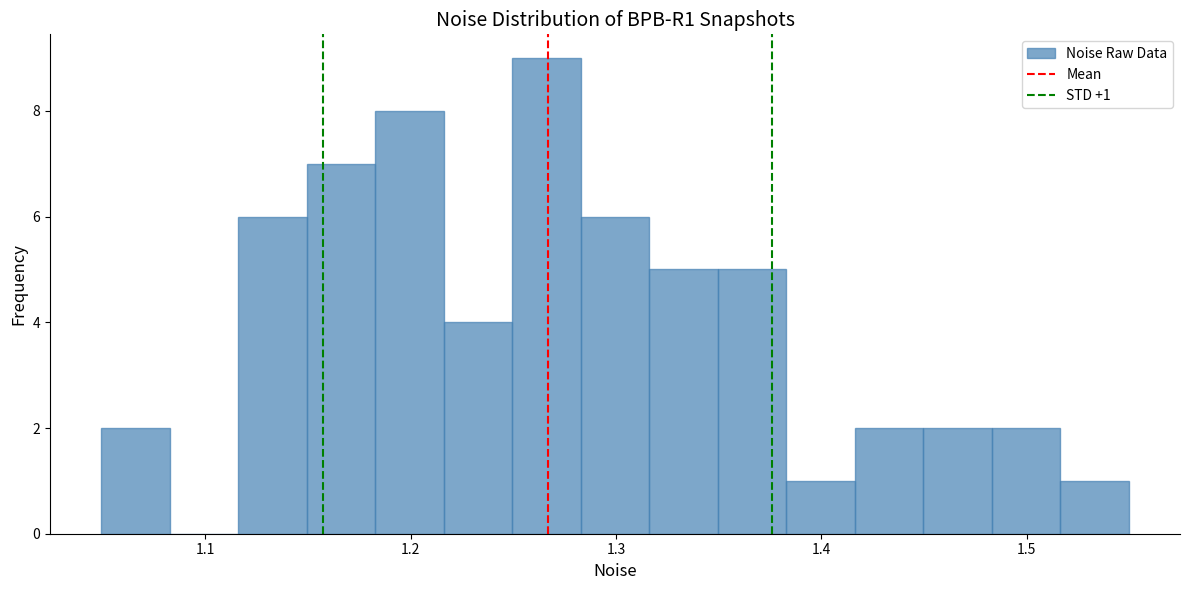

Read against the x-axis, roughly where is the centre of the tallest bar?

1.27